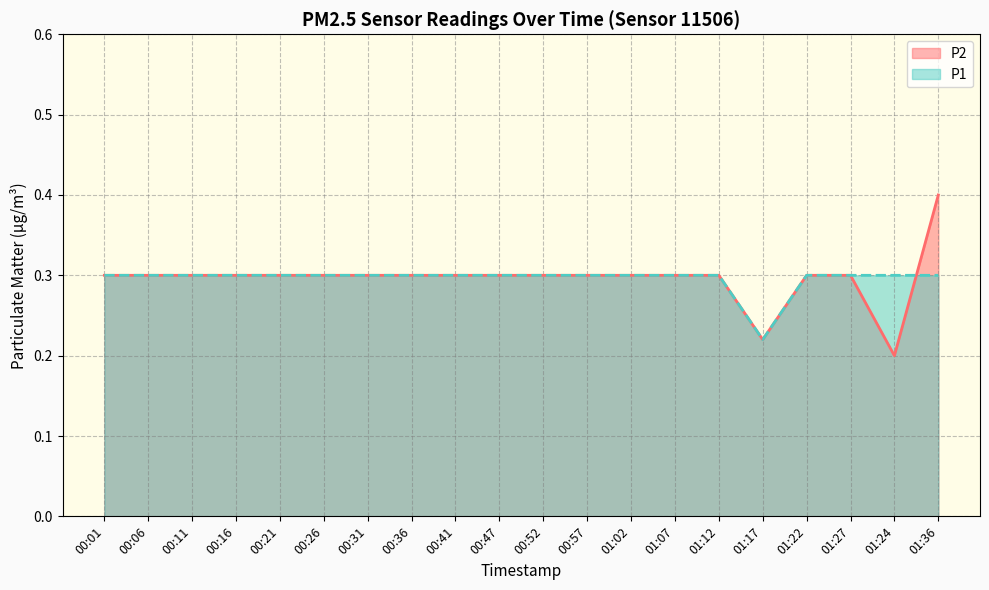

What position from the left is 00:41?

9